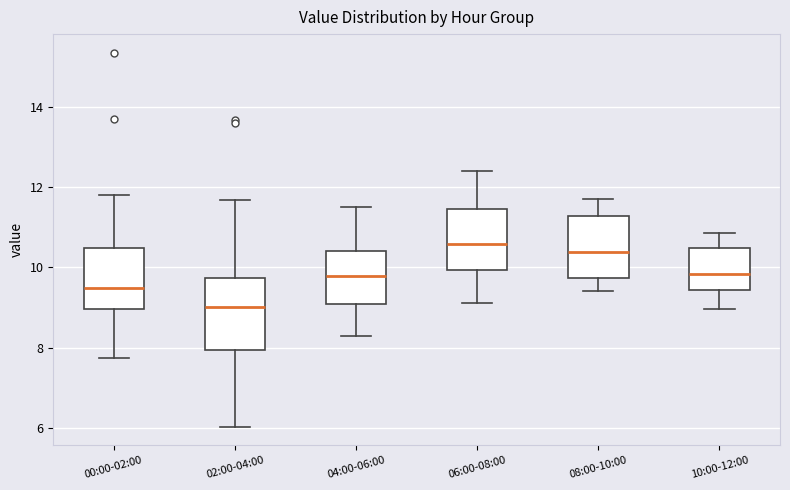

Reading left to right, transcribe this box plot: for each box, give where its median line is, the range the box spans, and where its two whiskers end, as read against the y-axis. The values are not printed on the chart, so give them approximately, as read against the axis.

00:00-02:00: median 9.4, box 9.0 to 10.4, whiskers 7.8 to 11.8
02:00-04:00: median 9.0, box 8.0 to 9.8, whiskers 6.0 to 11.6
04:00-06:00: median 9.8, box 9.0 to 10.4, whiskers 8.4 to 11.6
06:00-08:00: median 10.6, box 10.0 to 11.4, whiskers 9.2 to 12.4
08:00-10:00: median 10.4, box 9.8 to 11.2, whiskers 9.4 to 11.8
10:00-12:00: median 9.8, box 9.4 to 10.4, whiskers 9.0 to 10.8